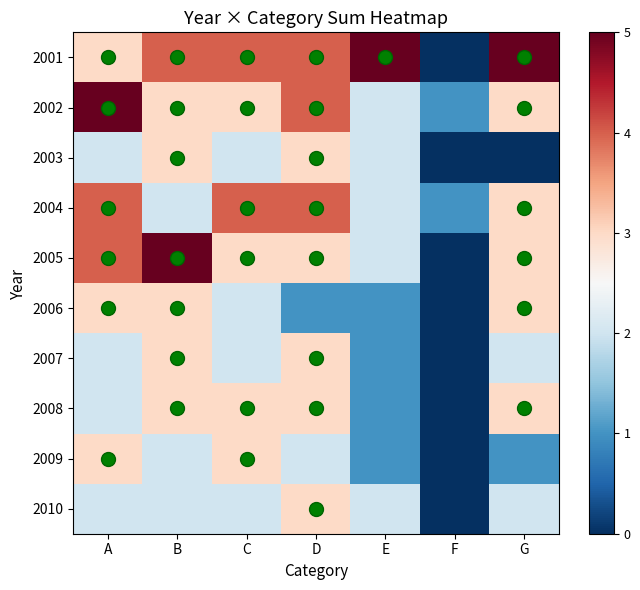

Rank the series at E from lowest to highest value.

2006, 2007, 2008, 2009, 2002, 2003, 2004, 2005, 2010, 2001